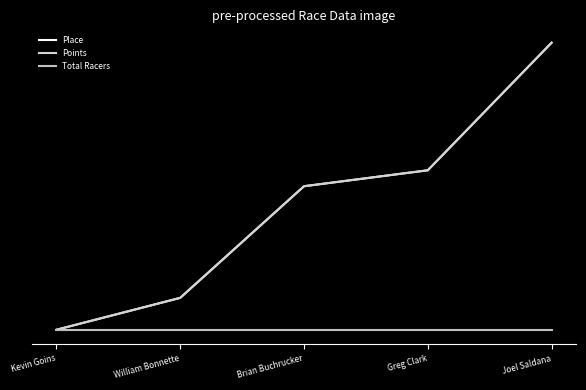

Does the chart display data point markers on the line(s)?

No